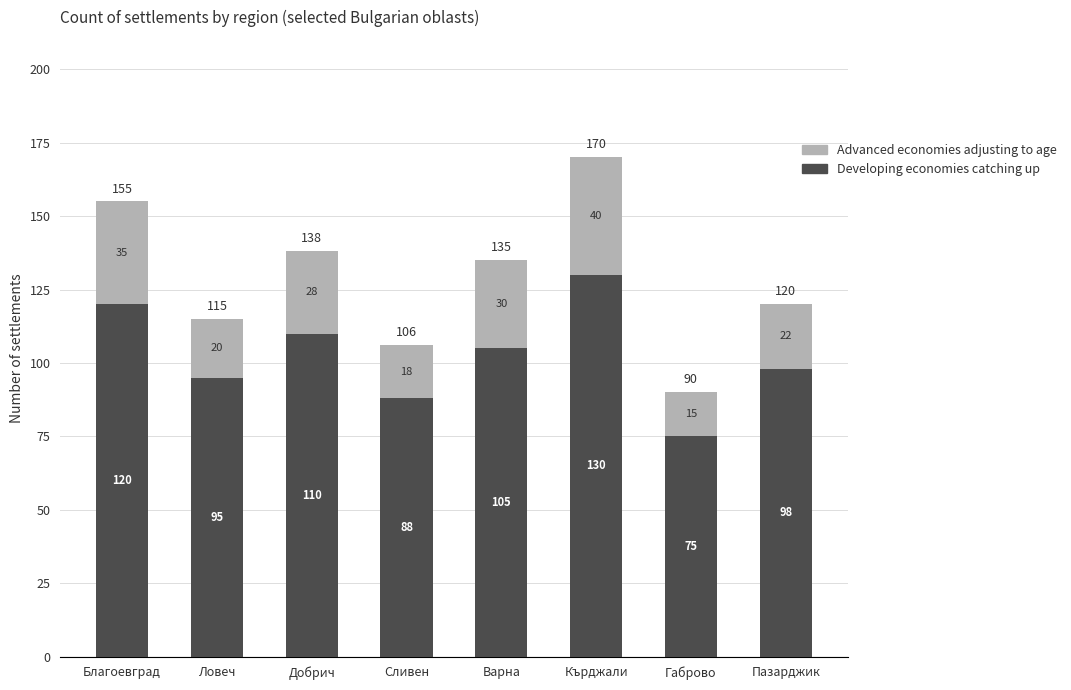

Where does the Developing economies catching up series first go above 105?

Благоевград